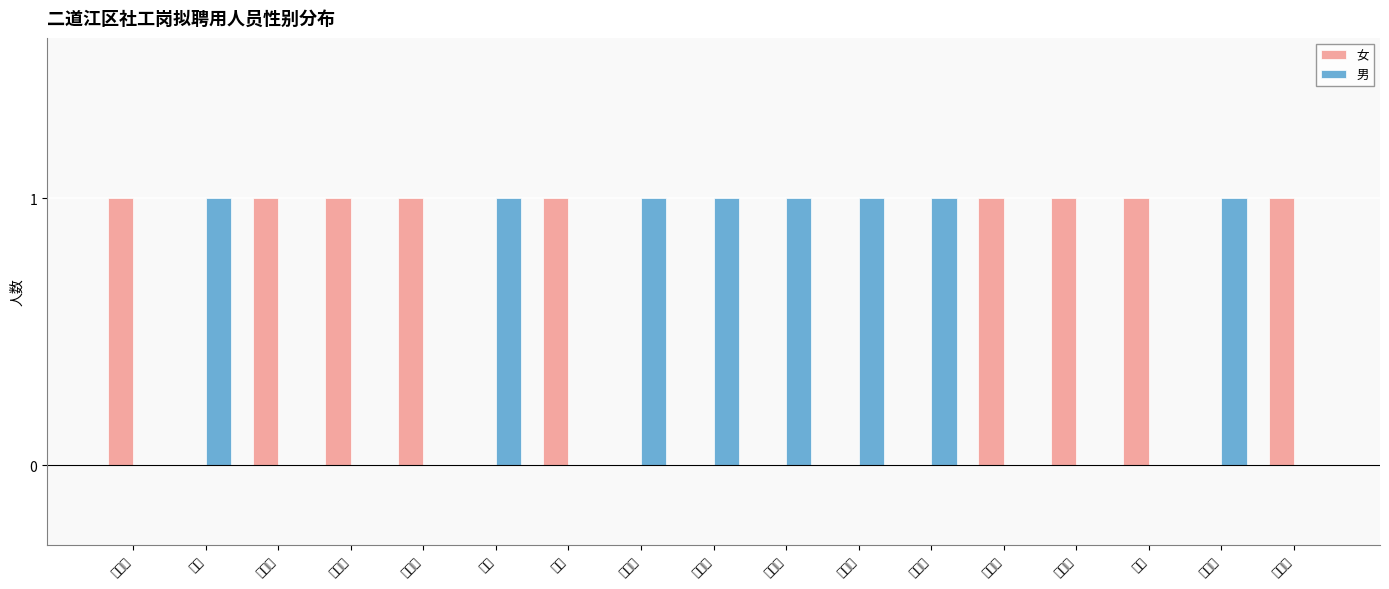

List the labels in order of 男 value, smallest first.

史炎鑫, 李艳华, 张楠淇, 齐凤娟, 陈玲, 连玉红, 张美丽, 刘娜, 田雨婷, 王强, 蒋磊, 王宏鑫, 啜馨禾, 孙薪喆, 郭宇博, 徐立峰, 高华林